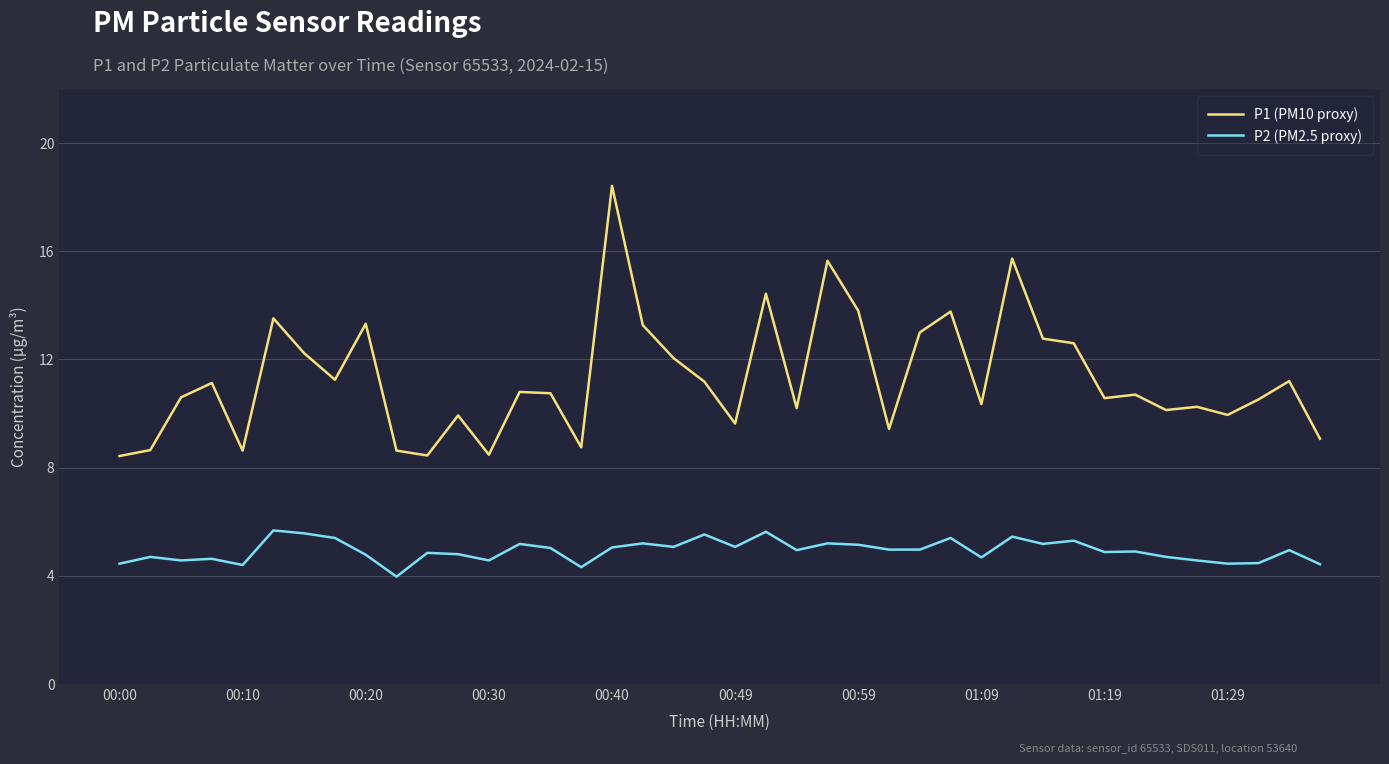

At how many categories does at least one series exceed 18?

1